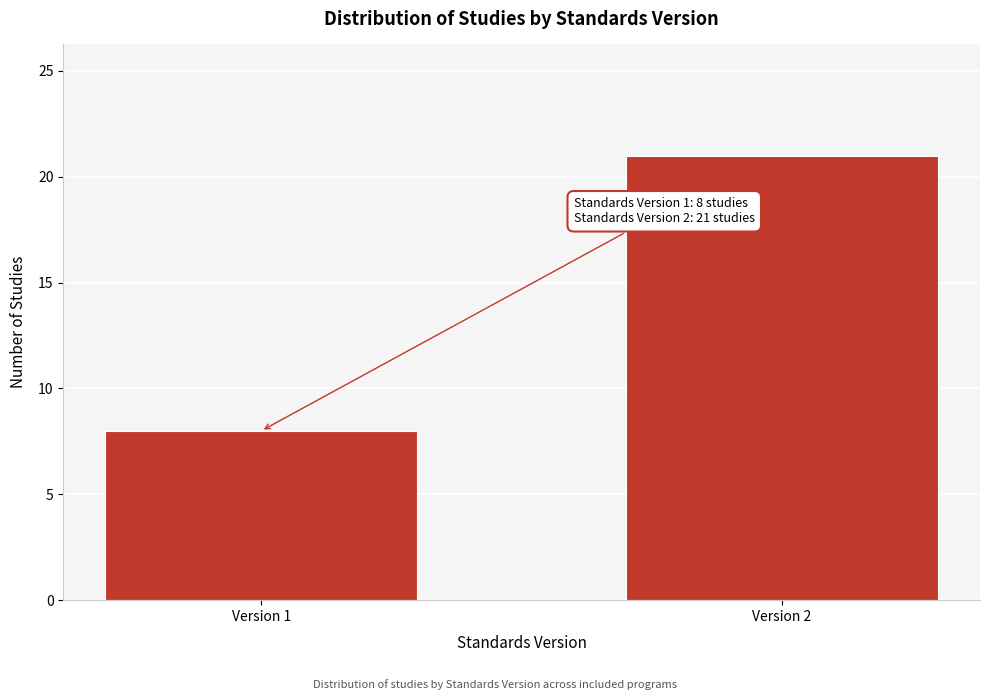

Reading left to right, what are all the values shown in this chart?

8	21